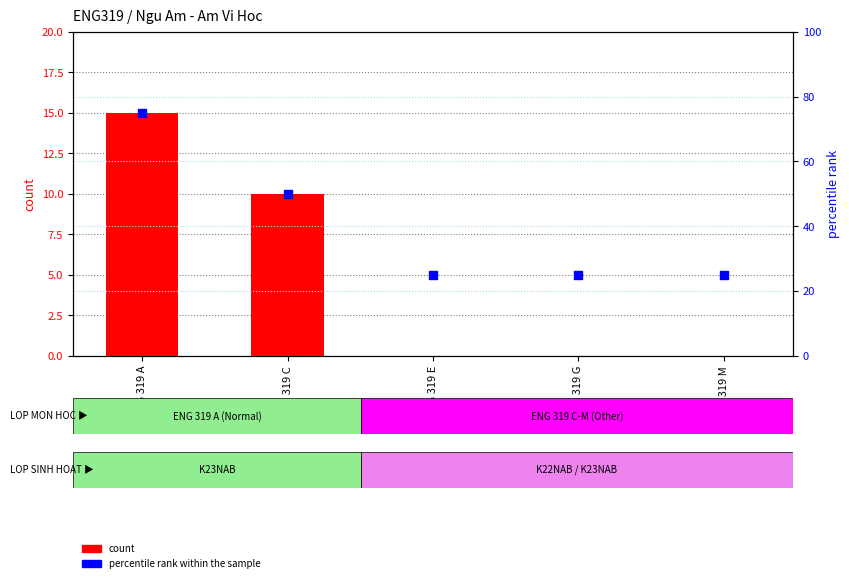

Is the value of percentile rank within the sample at ENG 319 E greater than the value of count at ENG 319 A?

Yes